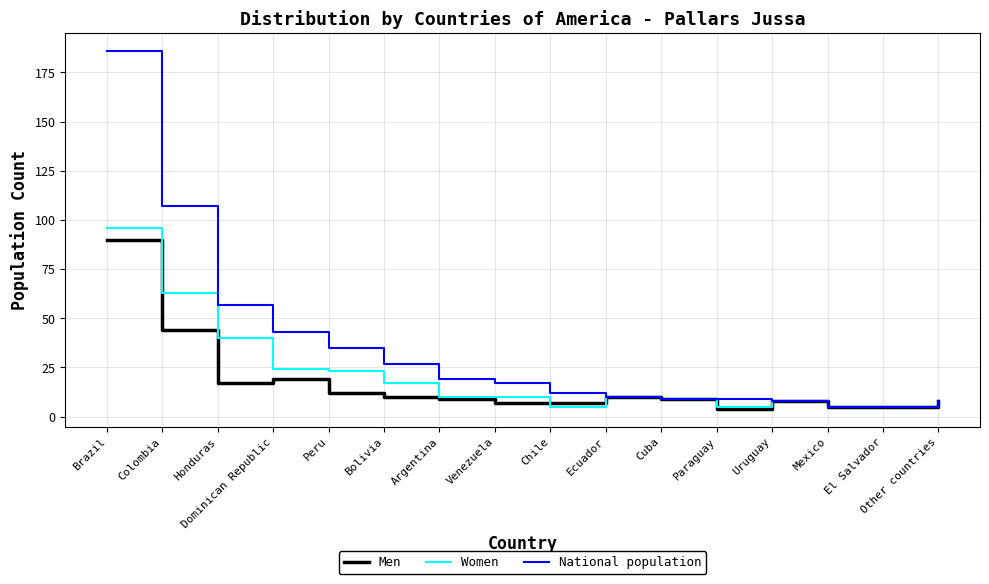

Between Bolivia and Cuba, which series saw the biggest shift?

National population